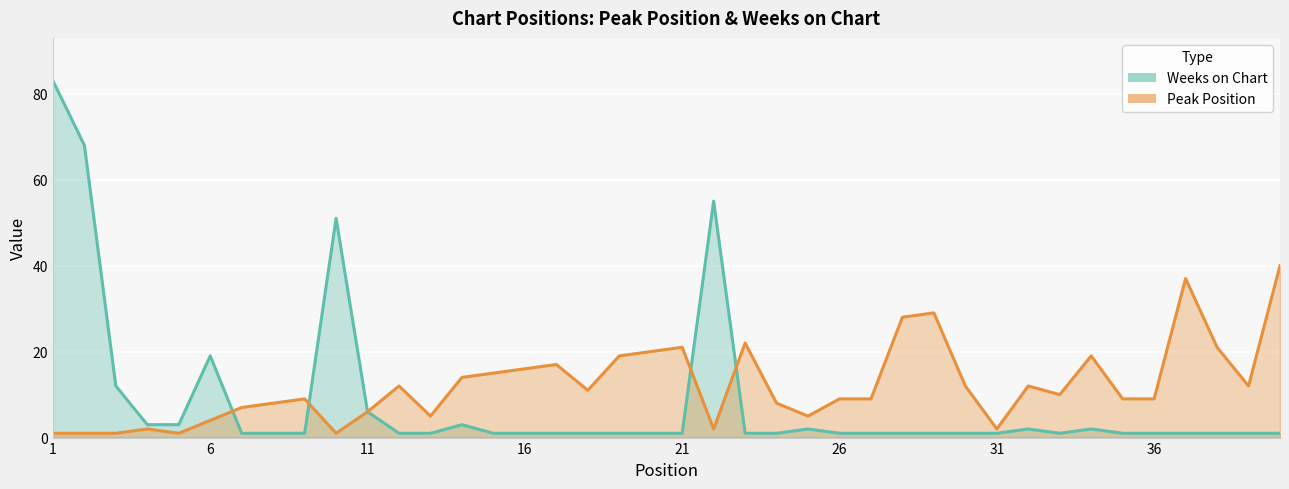

How many categories are shown in the chart?

40